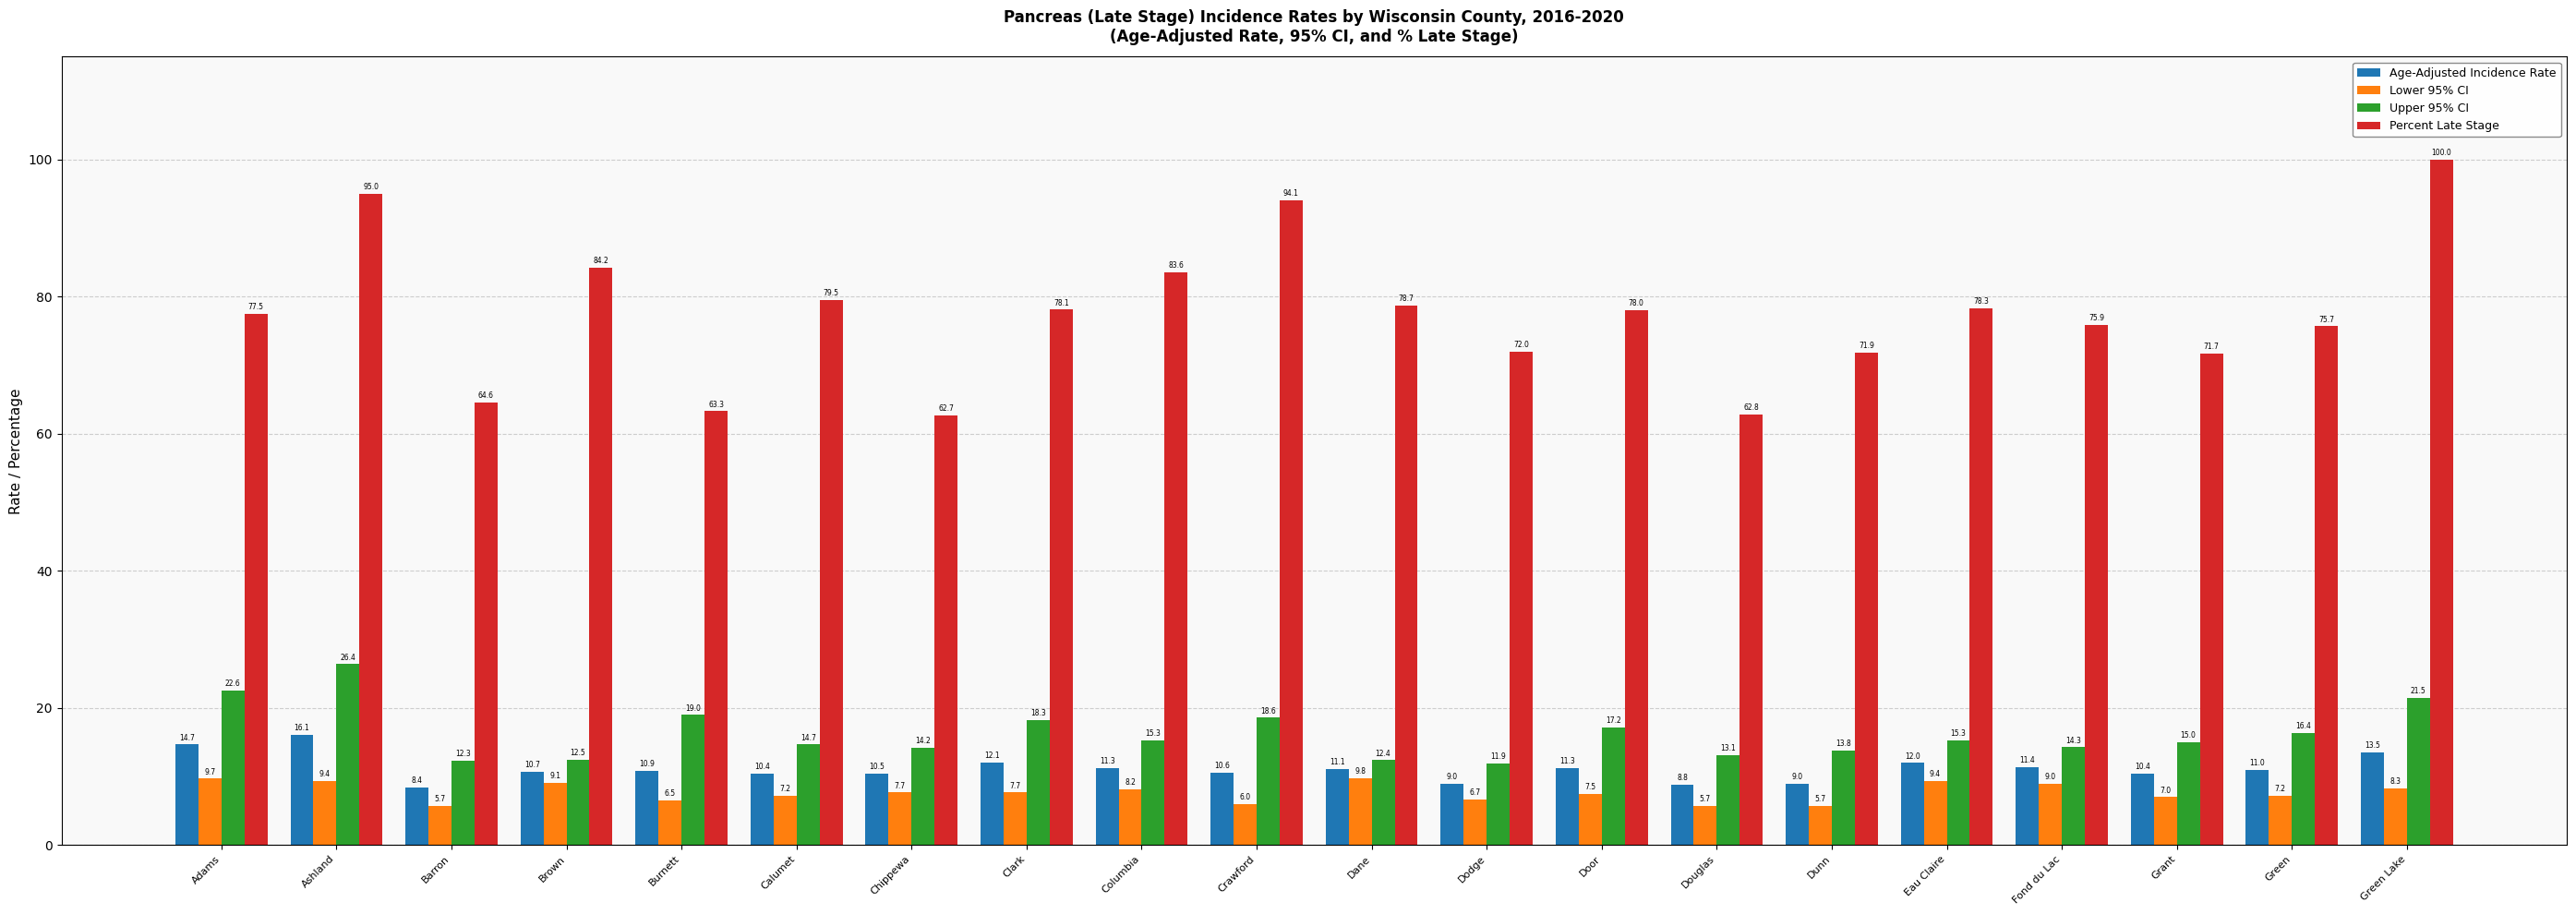

Where is Upper 95% CI nearest to the value 19?

Burnett